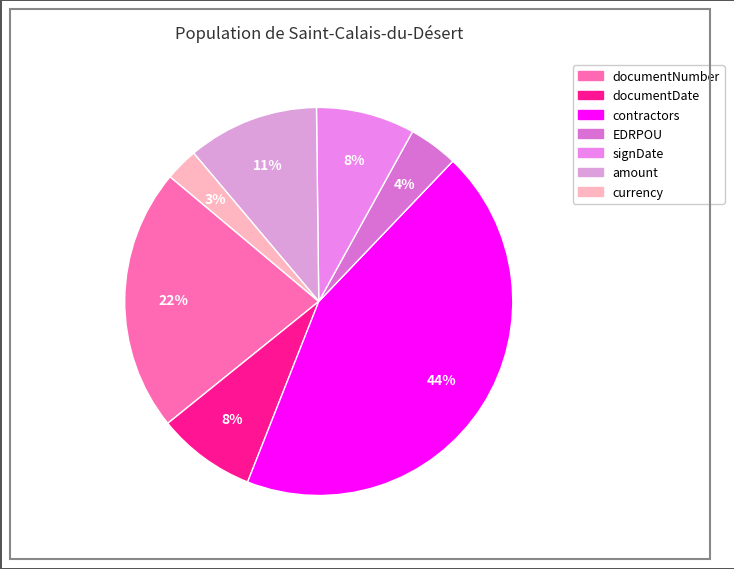

The currency slice represents 11% of the pie. True or false?

False